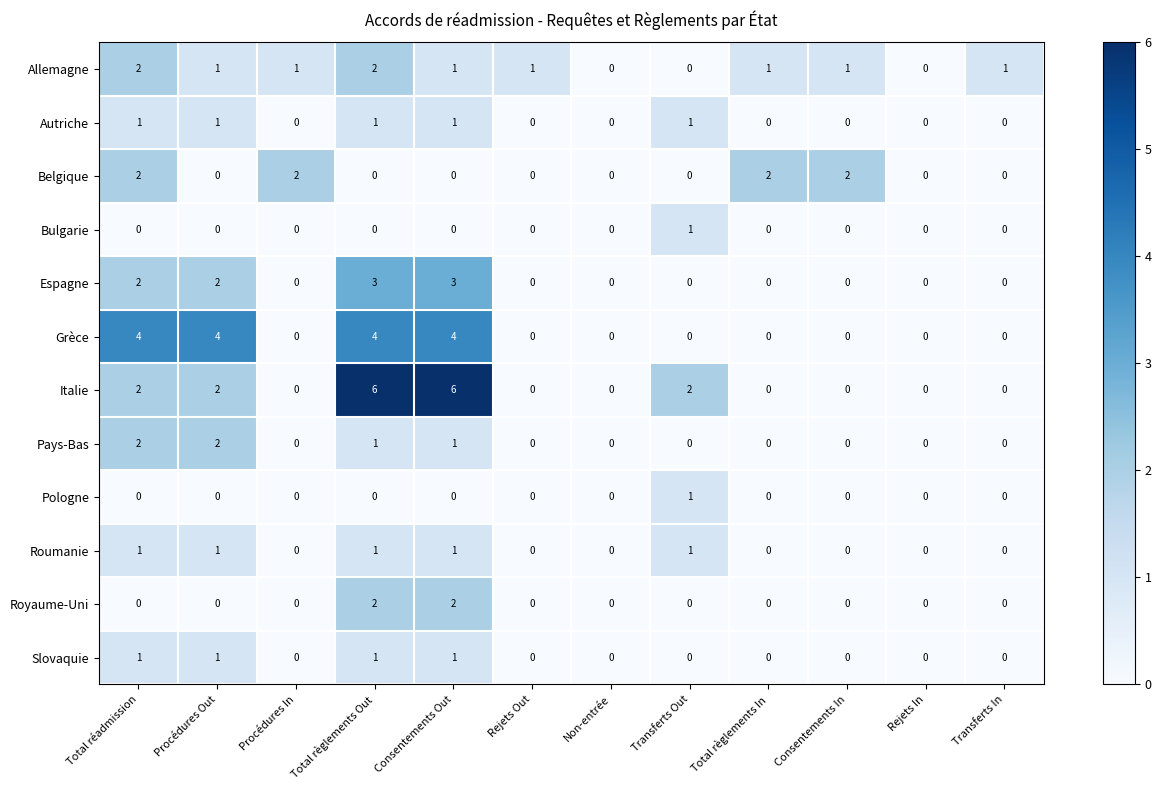

Which series has the largest total across all categories?

Italie